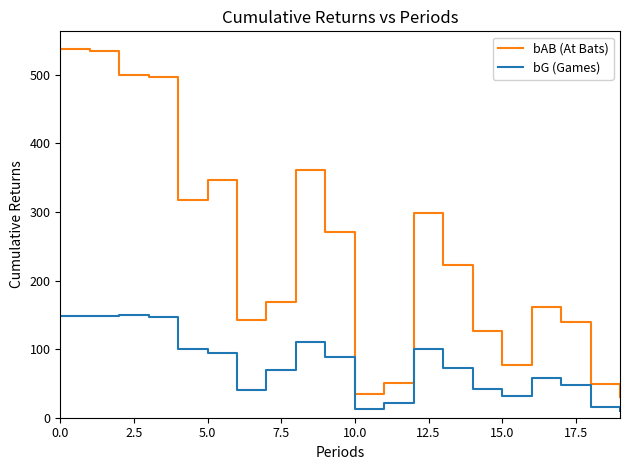

What is the minimum value for bAB (At Bats)?

30